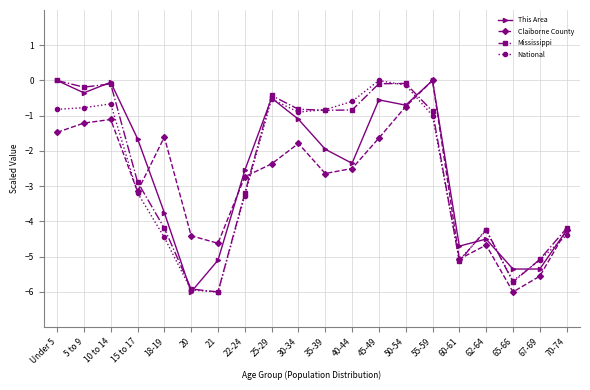

What is the smallest value displayed?

-6.0